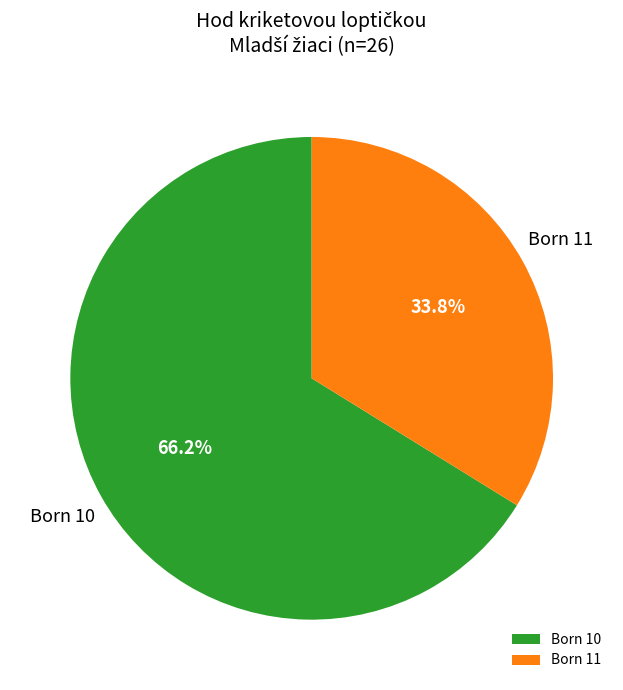

Which category has the biggest portion of the pie?

Born 10